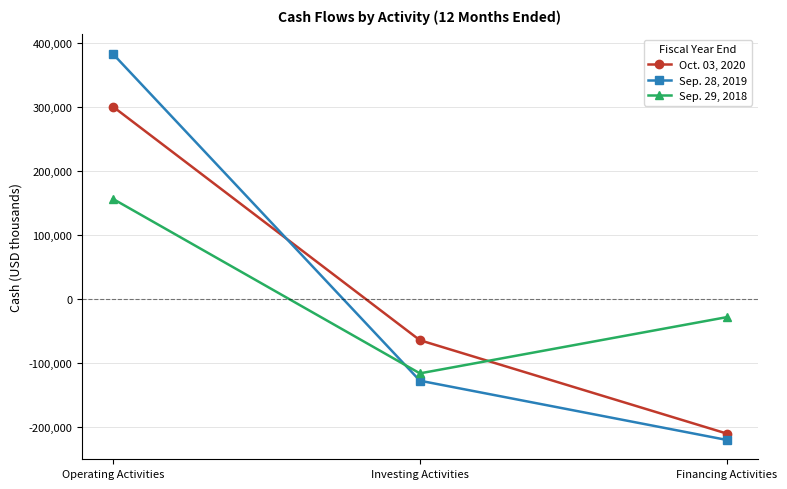

Reading left to right, transcribe all the data shown in this chart.

Oct. 03, 2020: 300555	-64409	-210280
Sep. 28, 2019: 382965	-127641	-220218
Sep. 29, 2018: 156424	-116178	-28335